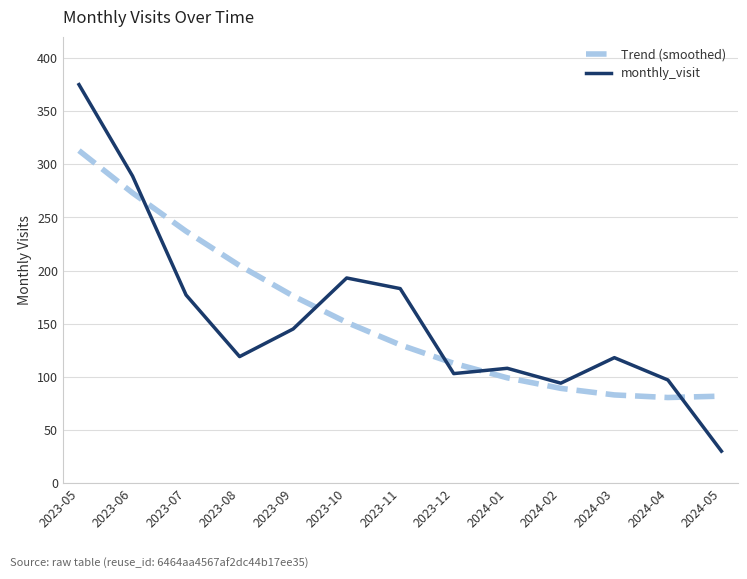

What is the difference between the monthly_visit values at 2024-02 and 2023-12?

9.0